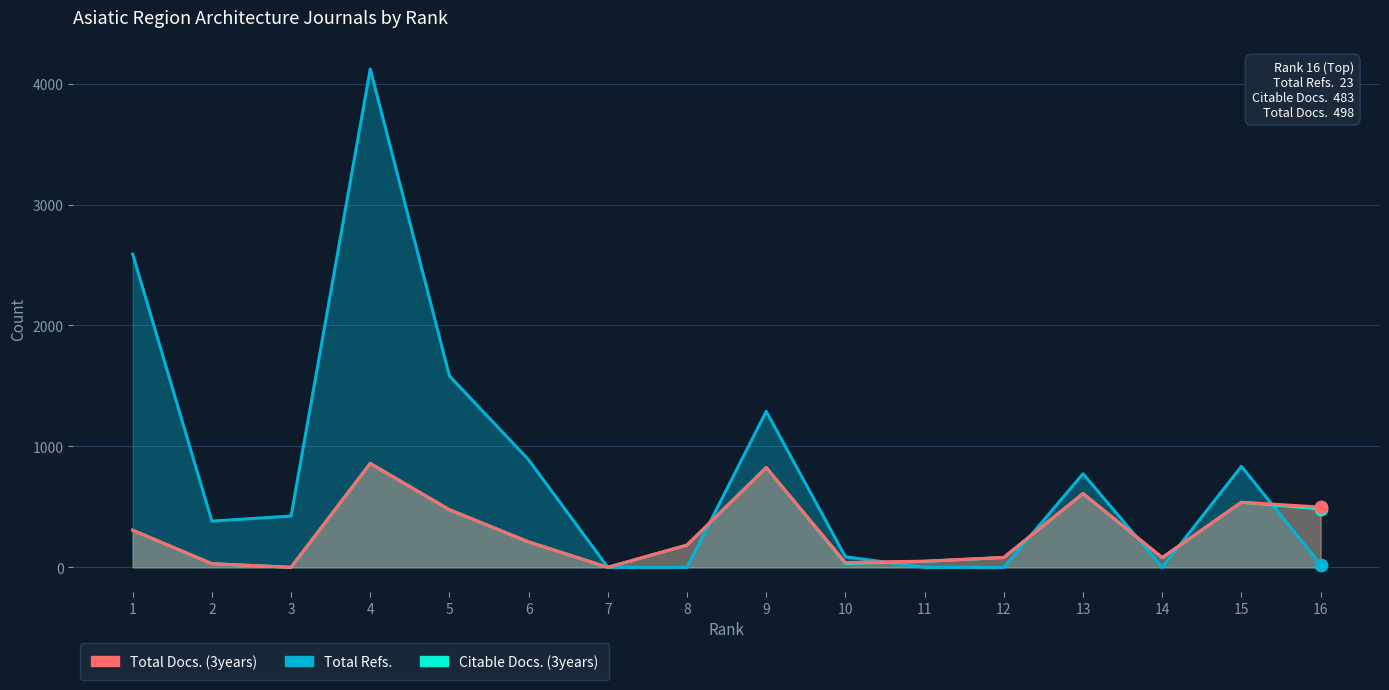

Which series has the largest total across all categories?

Total Refs.